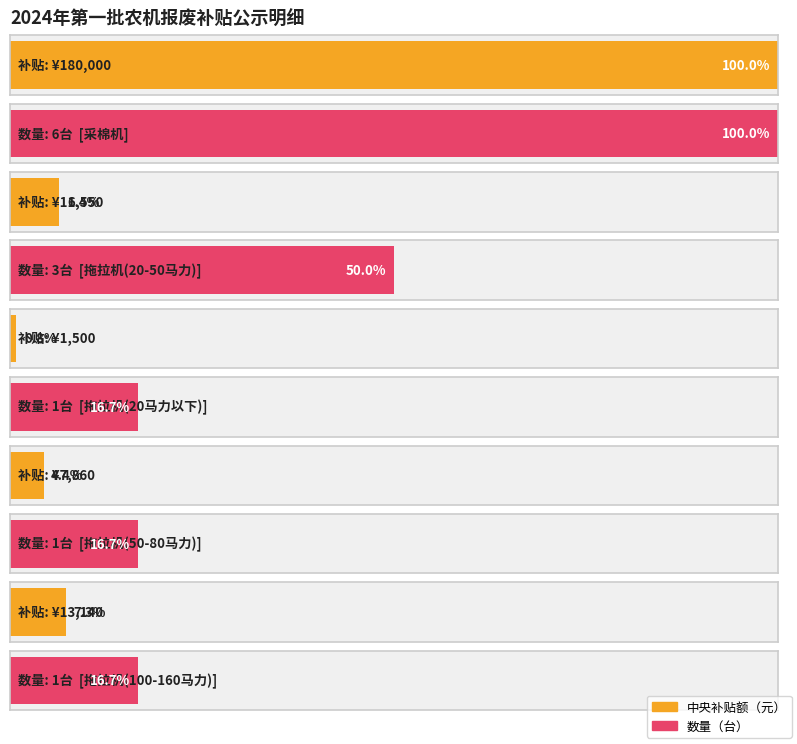

Is the value of 中央补贴额（元） at 7101072400006 greater than the value of 数量（台） at 7101072400012?

Yes